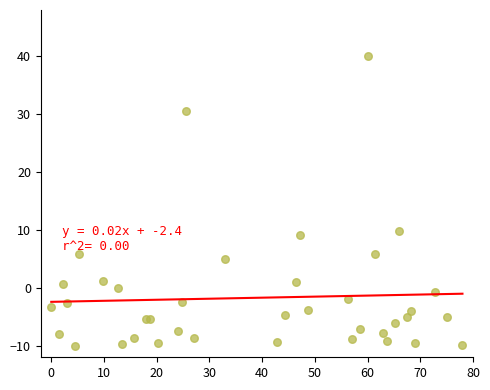

What Y value in the scatter plot is closest to 15?

9.9